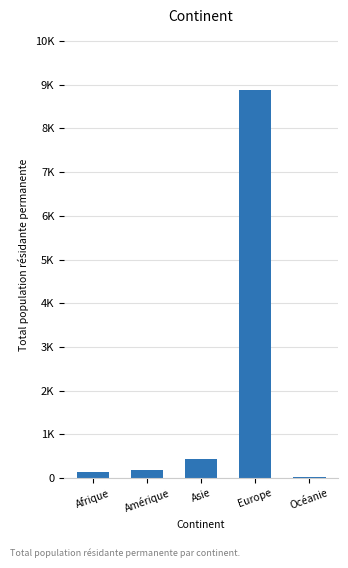

Between Amérique and Asie, which is larger?

Asie